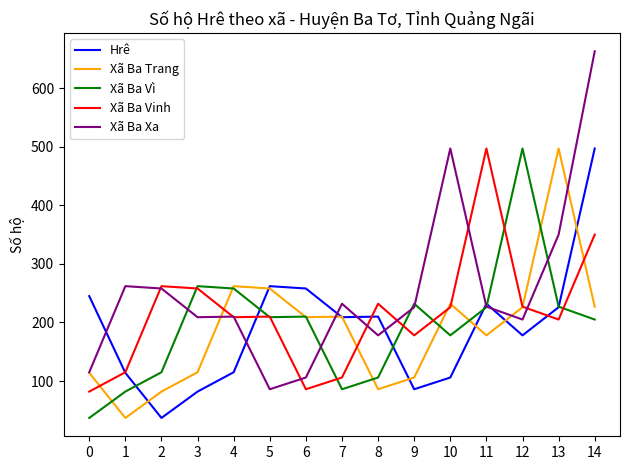

Which series ends up on top after the final intersection of Xã Ba Vì and Xã Ba Xa?

Xã Ba Xa